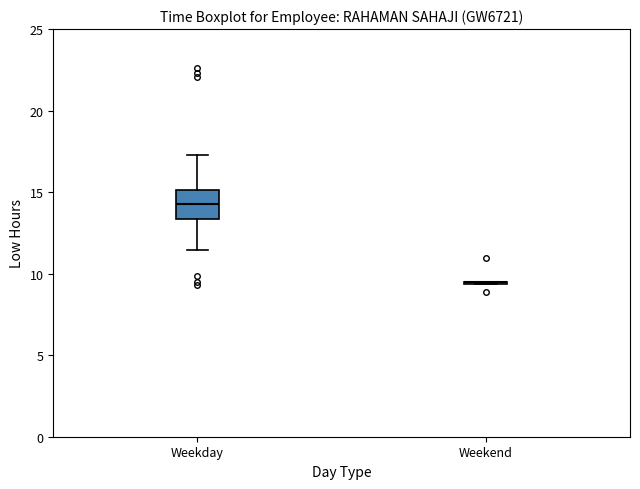

Reading left to right, read every box against the y-axis: the position of its median line, the range the box covers, and the ends of its whiskers. The values are not printed on the chart, so give them approximately, as read against the axis.

Weekday: median 14.5, box 13.5 to 15.0, whiskers 11.5 to 17.5
Weekend: box collapsed to a line at 9.5, whiskers 9.5 to 9.5